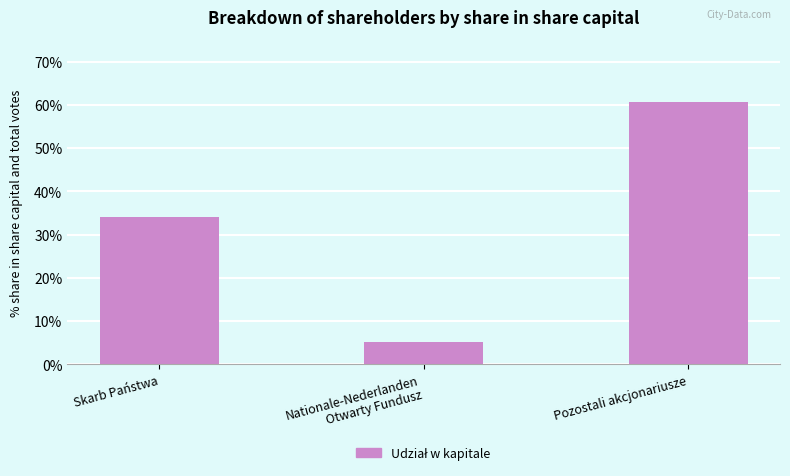

What is the difference between the maximum and minimum values?

55.7